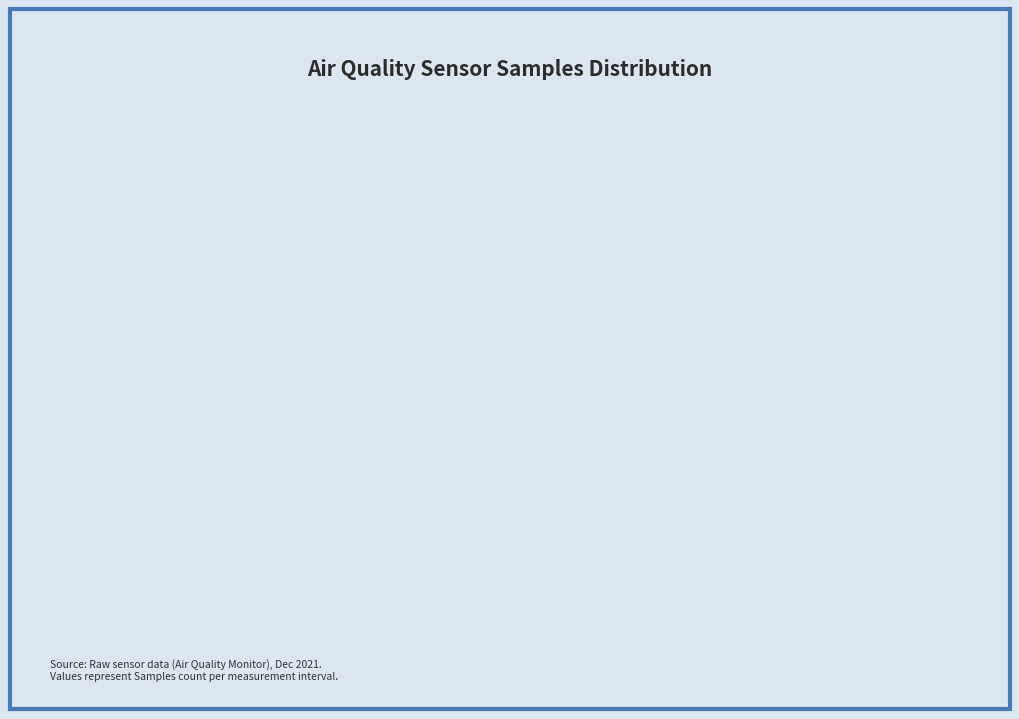

Rank the categories by value from lowest to highest.

Top 3 Readings, Remaining Readings